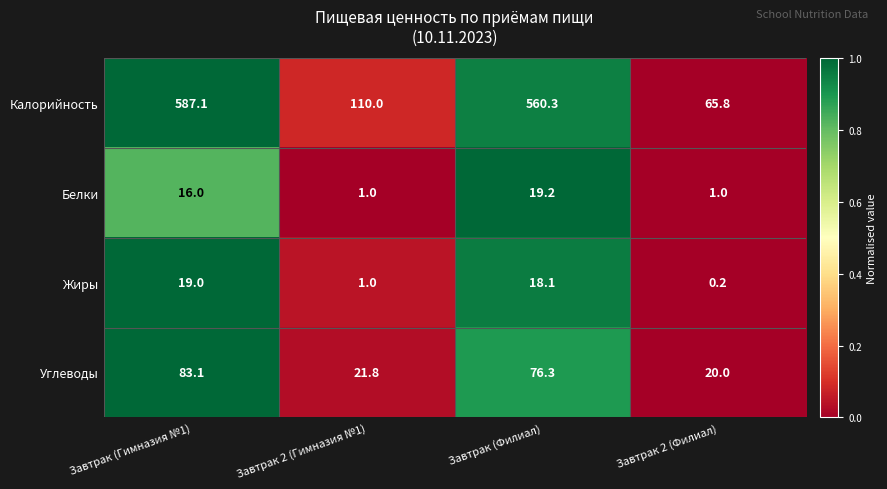

The value of Жиры at Завтрак (Гимназия №1) is 31.8. True or false?

False